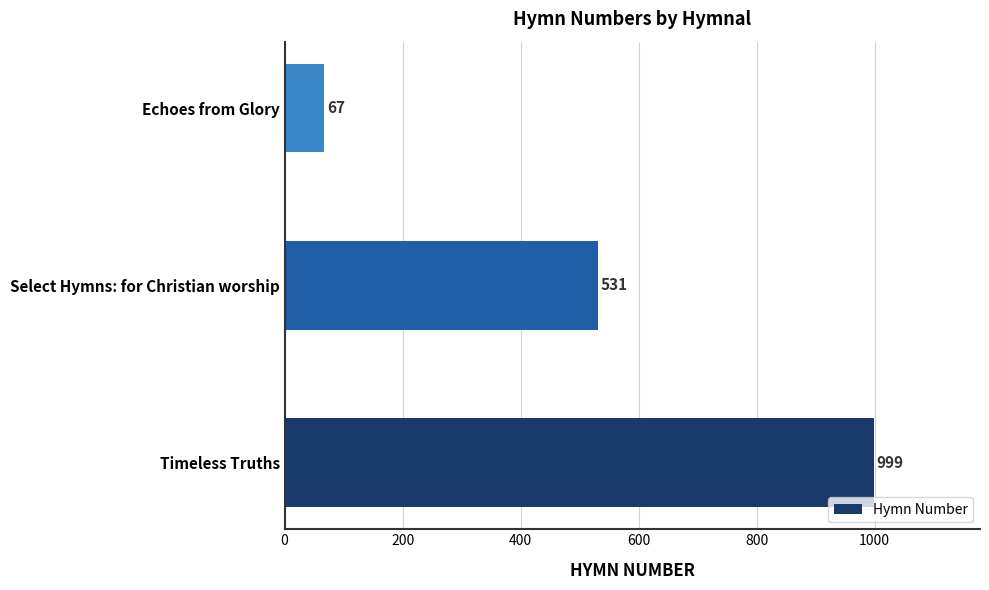

The chart shows a value of 67 at Echoes from Glory. True or false?

True